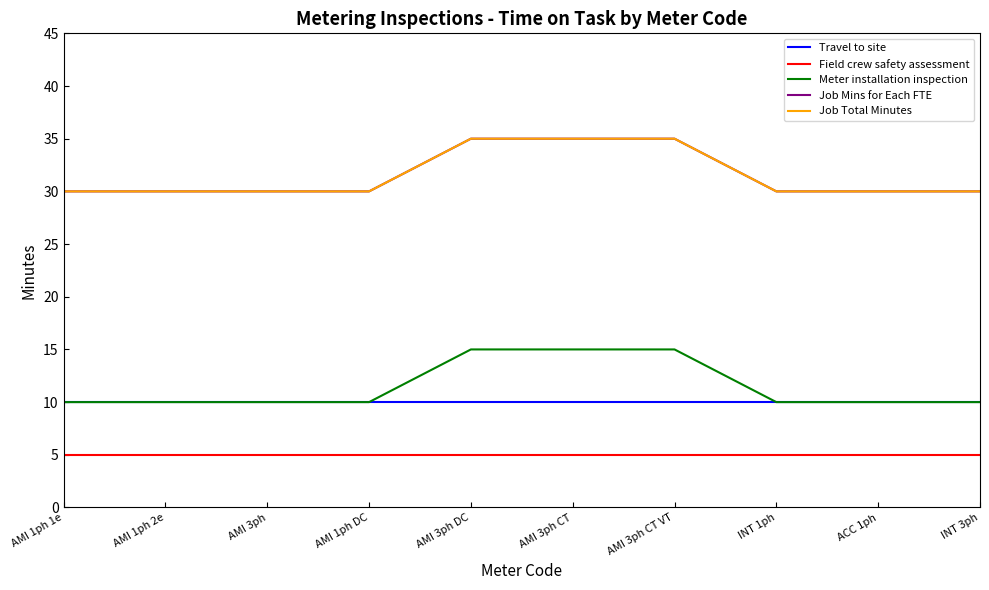

At which label does Travel to site reach its minimum?

AMI 1ph 1e